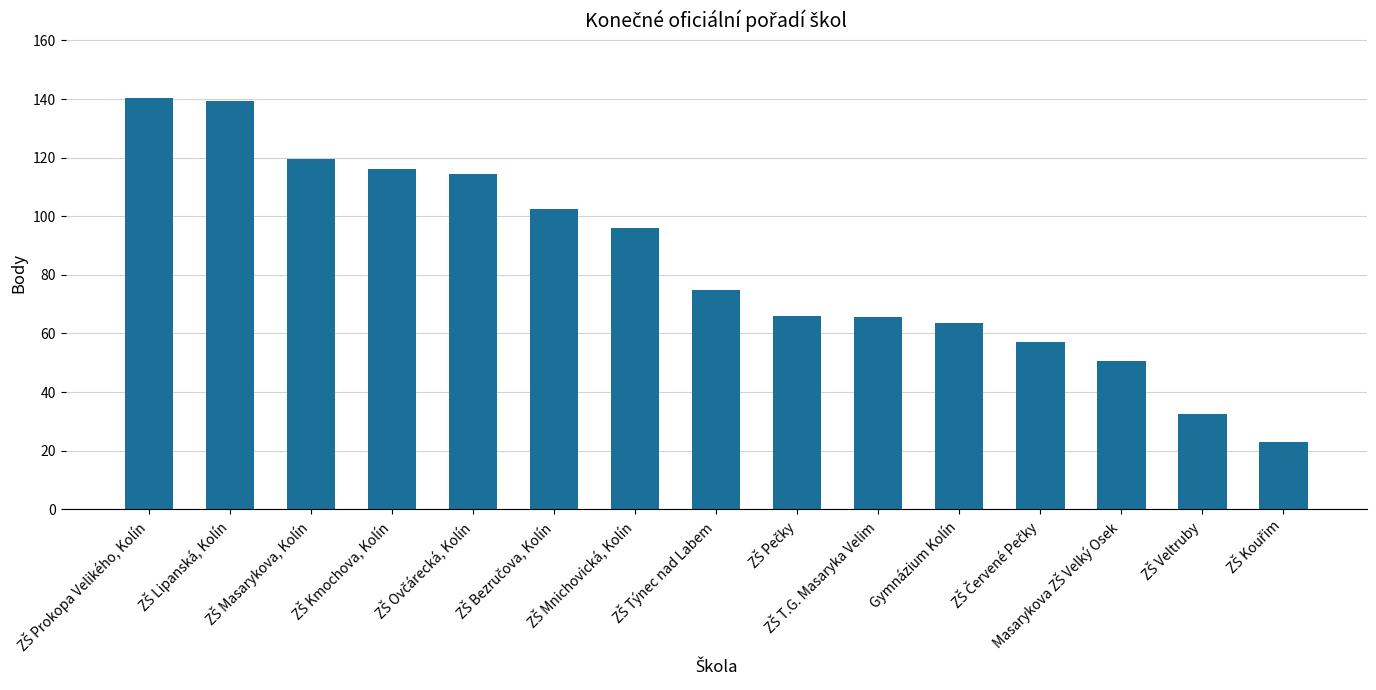

What is the greatest value displayed?

140.5